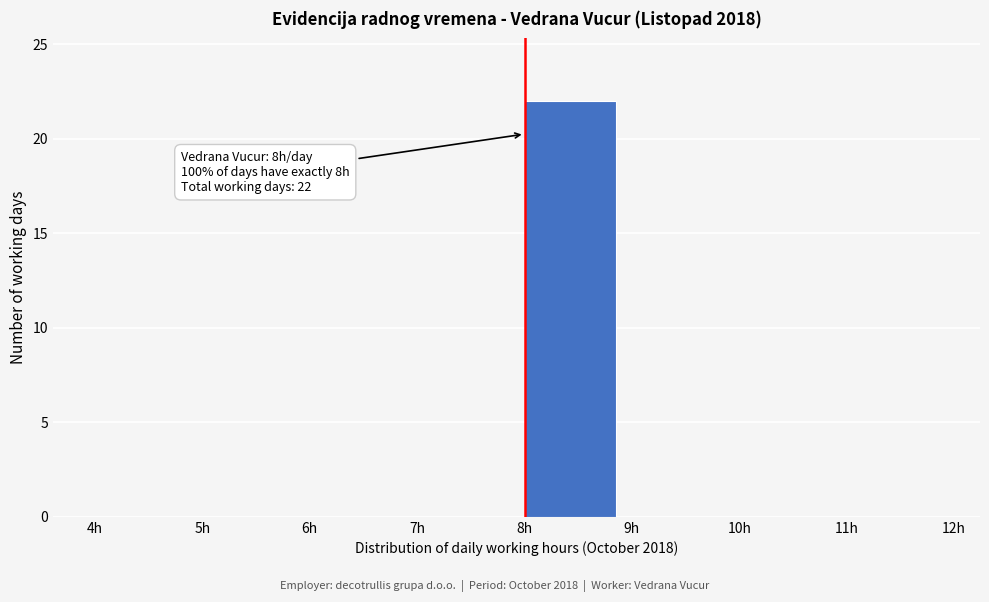

Over which range of the x-axis is the bar tallest?

8 to 9